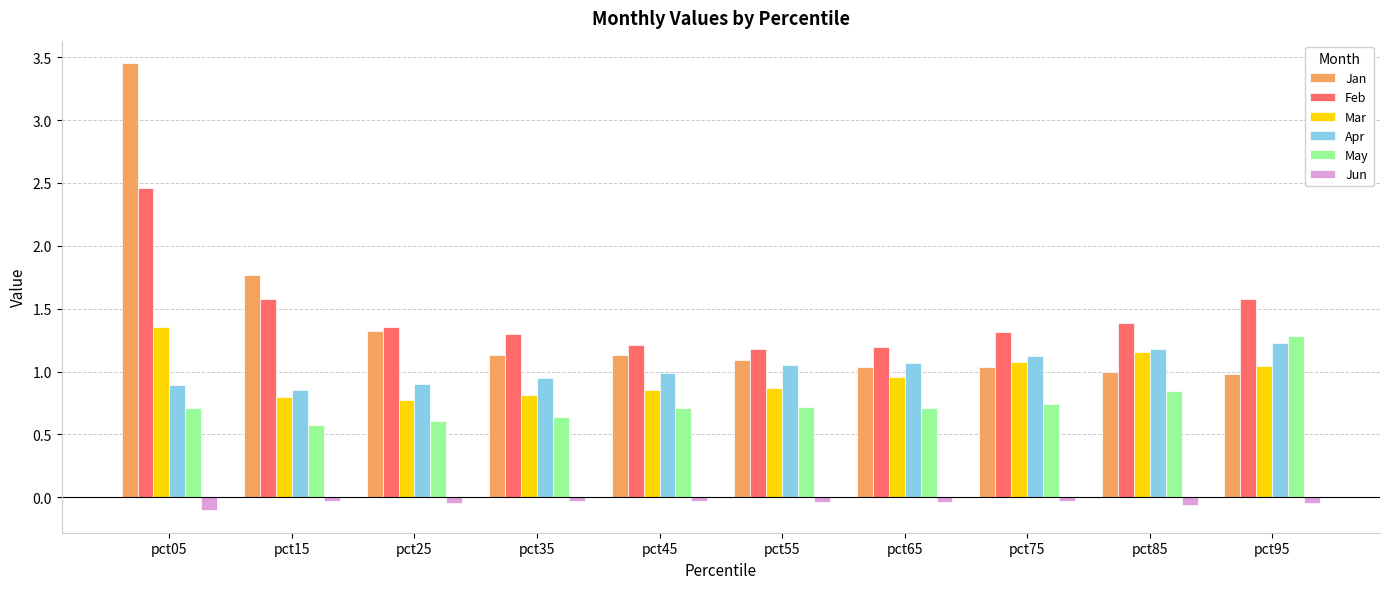

Does the chart contain stacked bars?

No